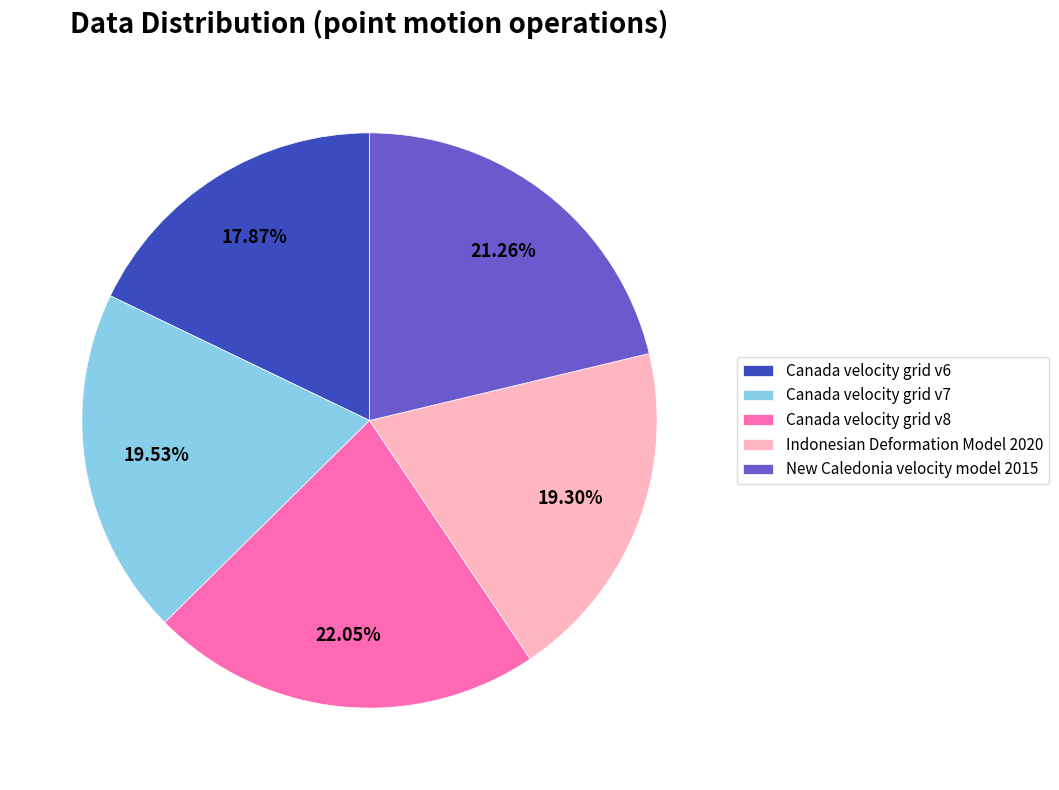

What is the largest slice in the pie chart?

Canada velocity grid v8